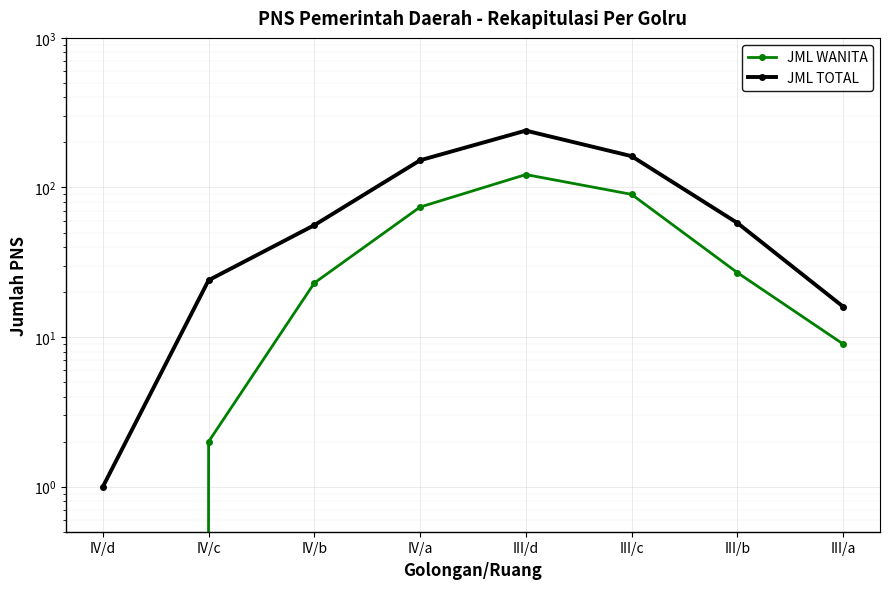

The JML WANITA series shows 74 at IV/a. True or false?

True